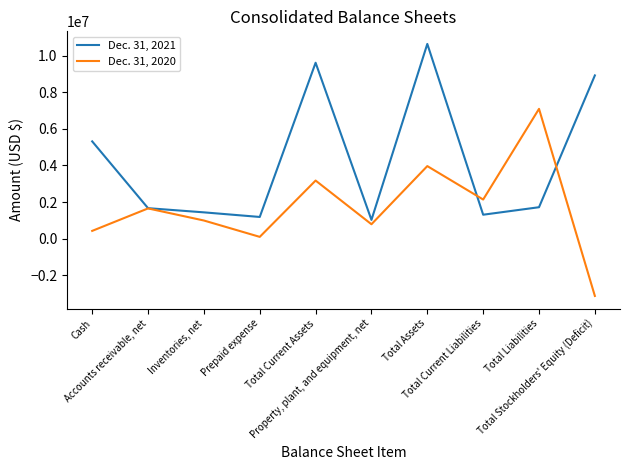

Between Cash and Total Current Assets, which series saw the biggest shift?

Dec. 31, 2021